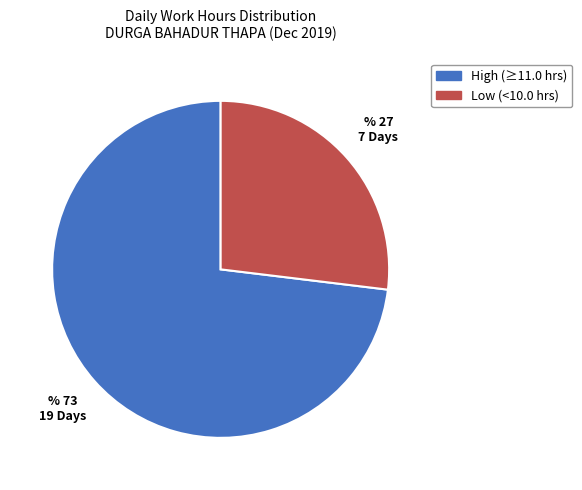

How many slices are in this pie chart?

2